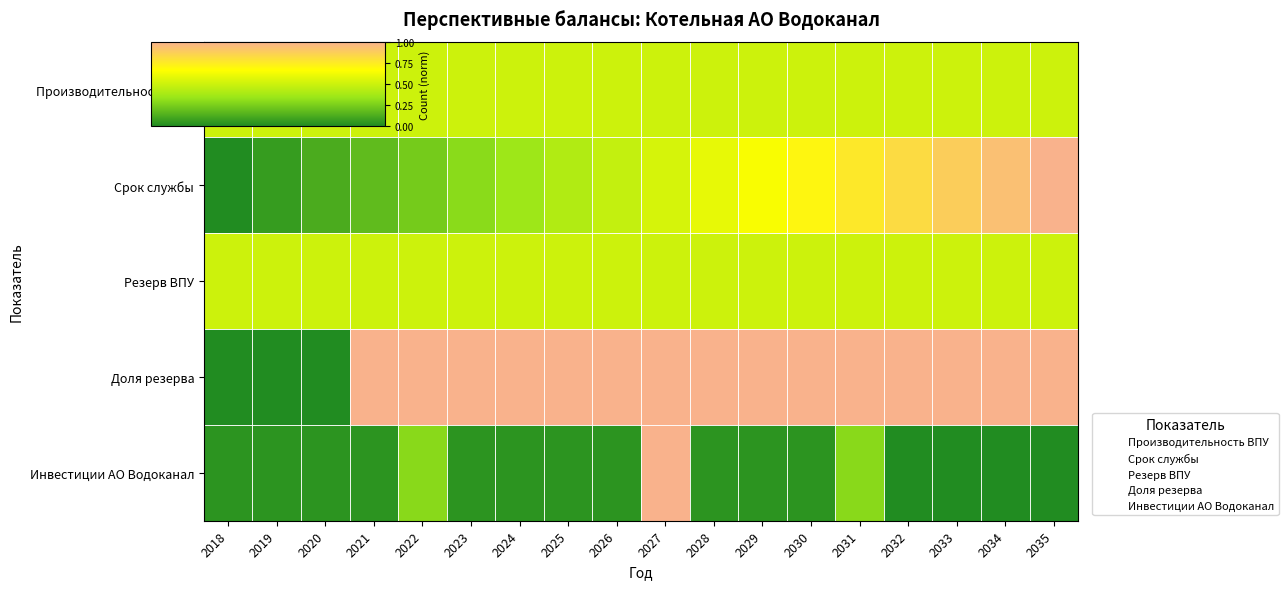

Reading left to right, what are all the values shown in this chart?

Производительность ВПУ: 2018=0.5	2019=0.5	2020=0.5	2021=0.5	2022=0.5	2023=0.5	2024=0.5	2025=0.5	2026=0.5	2027=0.5	2028=0.5	2029=0.5	2030=0.5	2031=0.5	2032=0.5	2033=0.5	2034=0.5	2035=0.5
Срок службы: 2018=0.0	2019=0.1	2020=0.1	2021=0.2	2022=0.2	2023=0.3	2024=0.4	2025=0.4	2026=0.5	2027=0.5	2028=0.6	2029=0.6	2030=0.7	2031=0.8	2032=0.8	2033=0.9	2034=0.9	2035=1.0
Резерв ВПУ: 2018=0.5	2019=0.5	2020=0.5	2021=0.5	2022=0.5	2023=0.5	2024=0.5	2025=0.5	2026=0.5	2027=0.5	2028=0.5	2029=0.5	2030=0.5	2031=0.5	2032=0.5	2033=0.5	2034=0.5	2035=0.5
Доля резерва: 2018=0.0	2019=0.0	2020=0.0	2021=1.0	2022=1.0	2023=1.0	2024=1.0	2025=1.0	2026=1.0	2027=1.0	2028=1.0	2029=1.0	2030=1.0	2031=1.0	2032=1.0	2033=1.0	2034=1.0	2035=1.0
Инвестиции АО Водоканал: 2018=0.0	2019=0.0	2020=0.0	2021=0.0	2022=0.3	2023=0.0	2024=0.0	2025=0.0	2026=0.0	2027=1.0	2028=0.0	2029=0.0	2030=0.0	2031=0.3	2032=0.0	2033=0.0	2034=0.0	2035=0.0